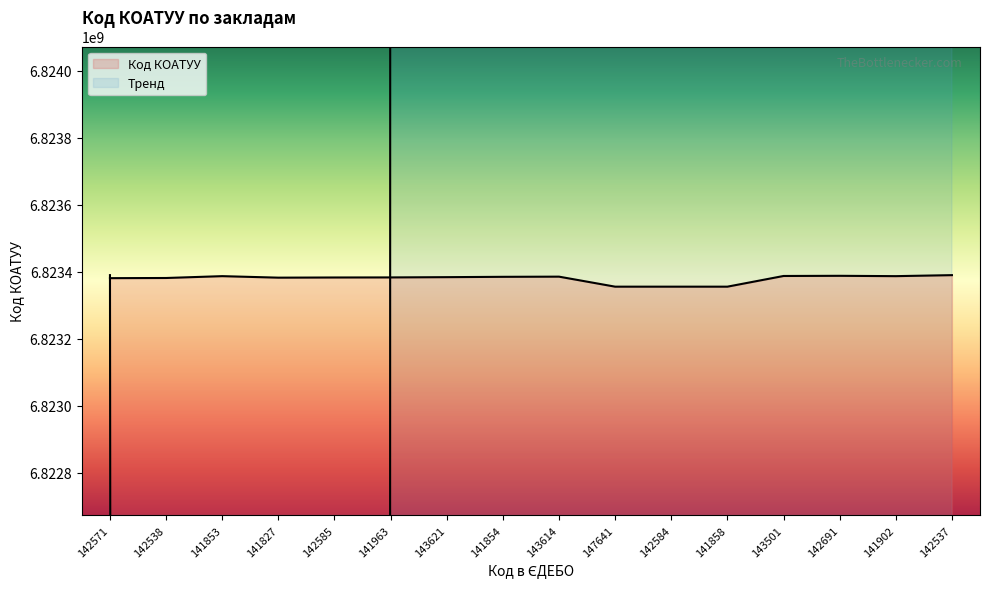

What is the label of the 4th point from the left?

141827